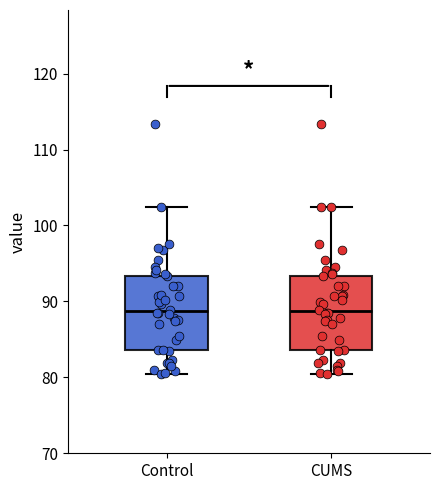

Reading left to right, transcribe this box plot: for each box, give where its median line is, the range the box spans, and where its two whiskers end, as read against the y-axis. The values are not printed on the chart, so give them approximately, as read against the axis.

Control: median 89, box 84 to 93, whiskers 80 to 102
CUMS: median 89, box 84 to 93, whiskers 80 to 102